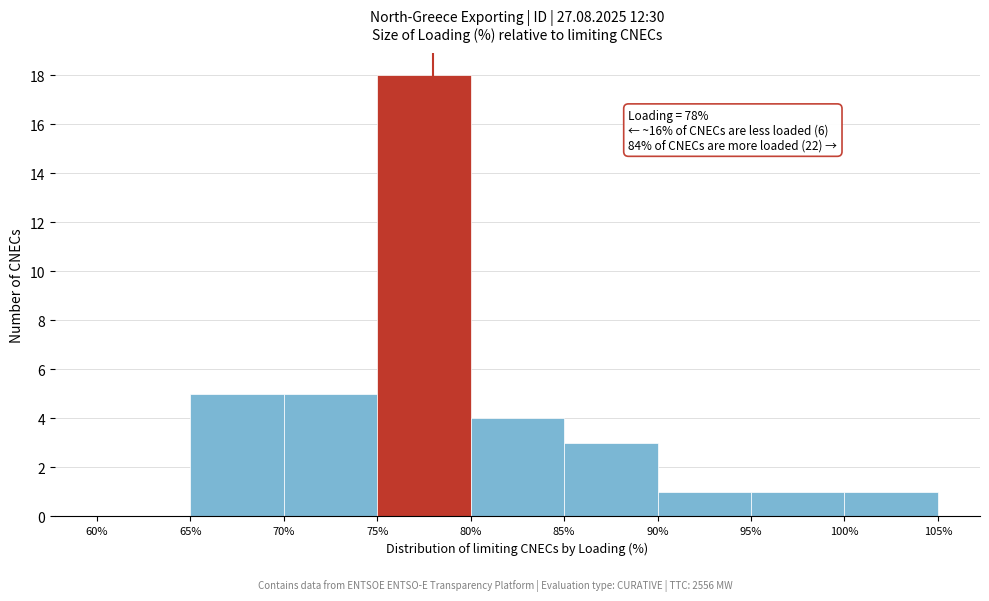

Over which range of the x-axis is the bar tallest?

75% to 80%